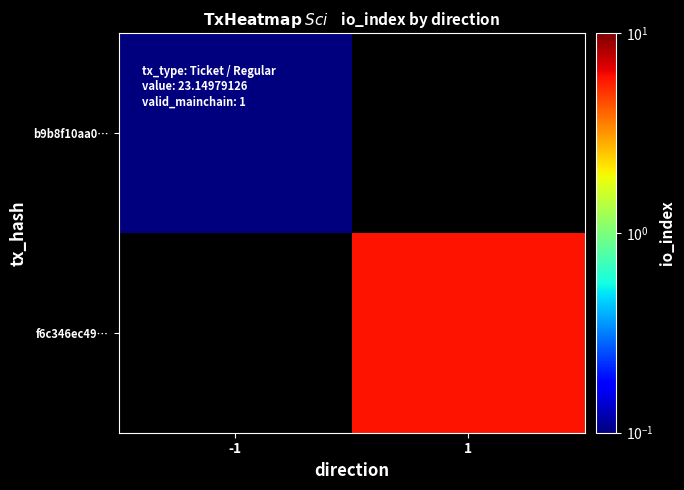

List the series in order of their peak value, highest first.

b9b8f10aa0…, f6c346ec49…